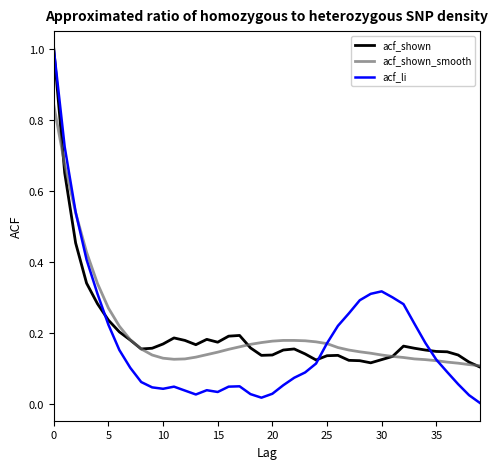

Which series has the widest spread of values?

acf_li